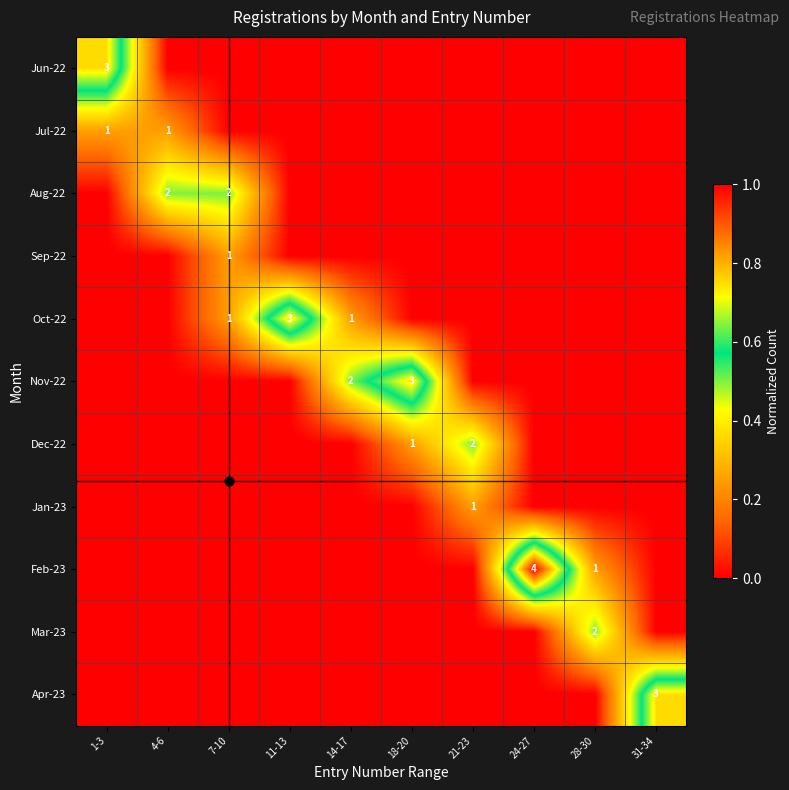

What is the spread (max minus min) of values at 21-23?

0.5